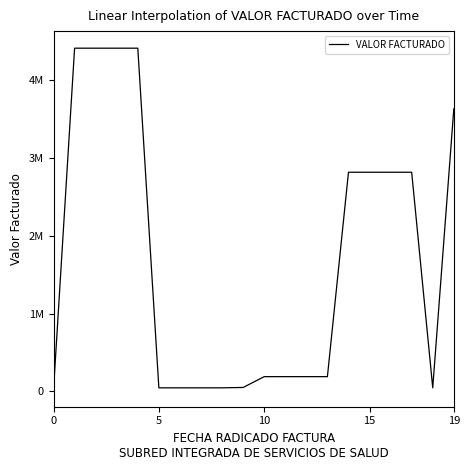

Reading left to right, transcribe all the data shown in this chart.

21900	4413843	4413843	4413843	4413843	45300	45300	45300	45300	49871	189000	189000	189000	189000	2818275	2818275	2818275	2818275	45300	3633368